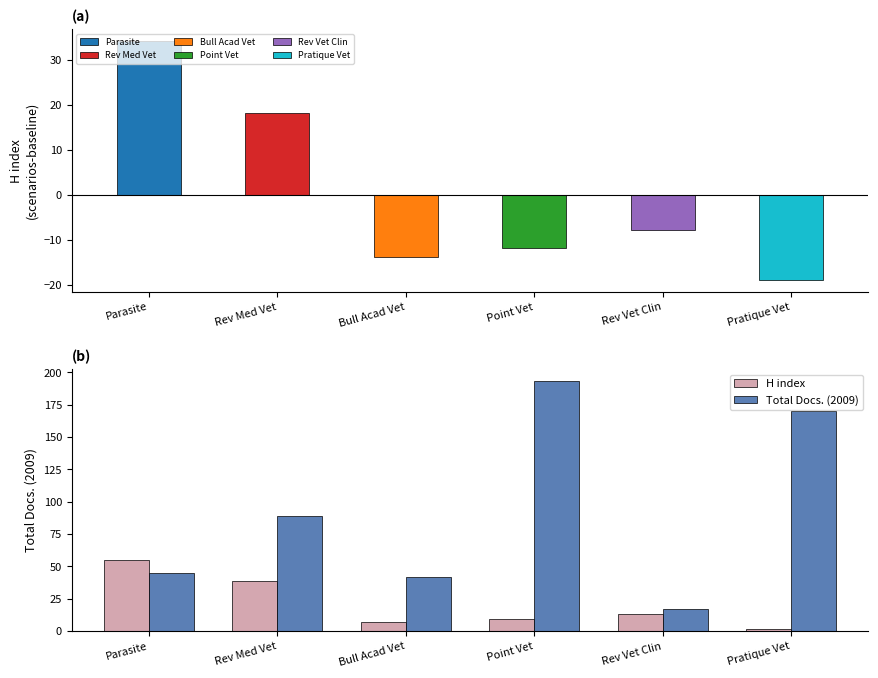

What is the average value of the H index series?

21